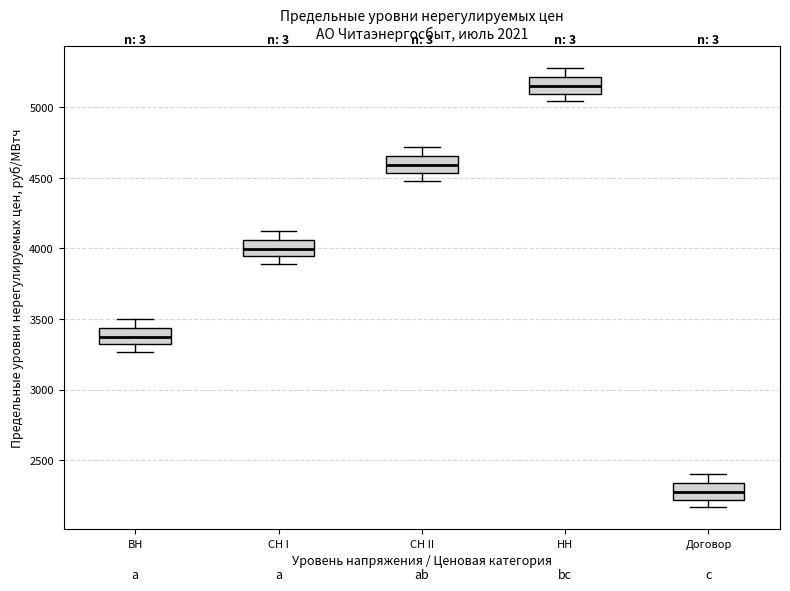

Reading left to right, transcribe this box plot: for each box, give where its median line is, the range the box spans, and where its two whiskers end, as read against the y-axis. The values are not printed on the chart, so give them approximately, as read against the axis.

ВН: median 3350, box 3300 to 3450, whiskers 3250 to 3500
СН I: median 4000, box 3950 to 4050, whiskers 3900 to 4150
СН II: median 4600, box 4550 to 4650, whiskers 4500 to 4700
НН: median 5150, box 5100 to 5200, whiskers 5050 to 5300
Договор: median 2250, box 2200 to 2350, whiskers 2150 to 2400